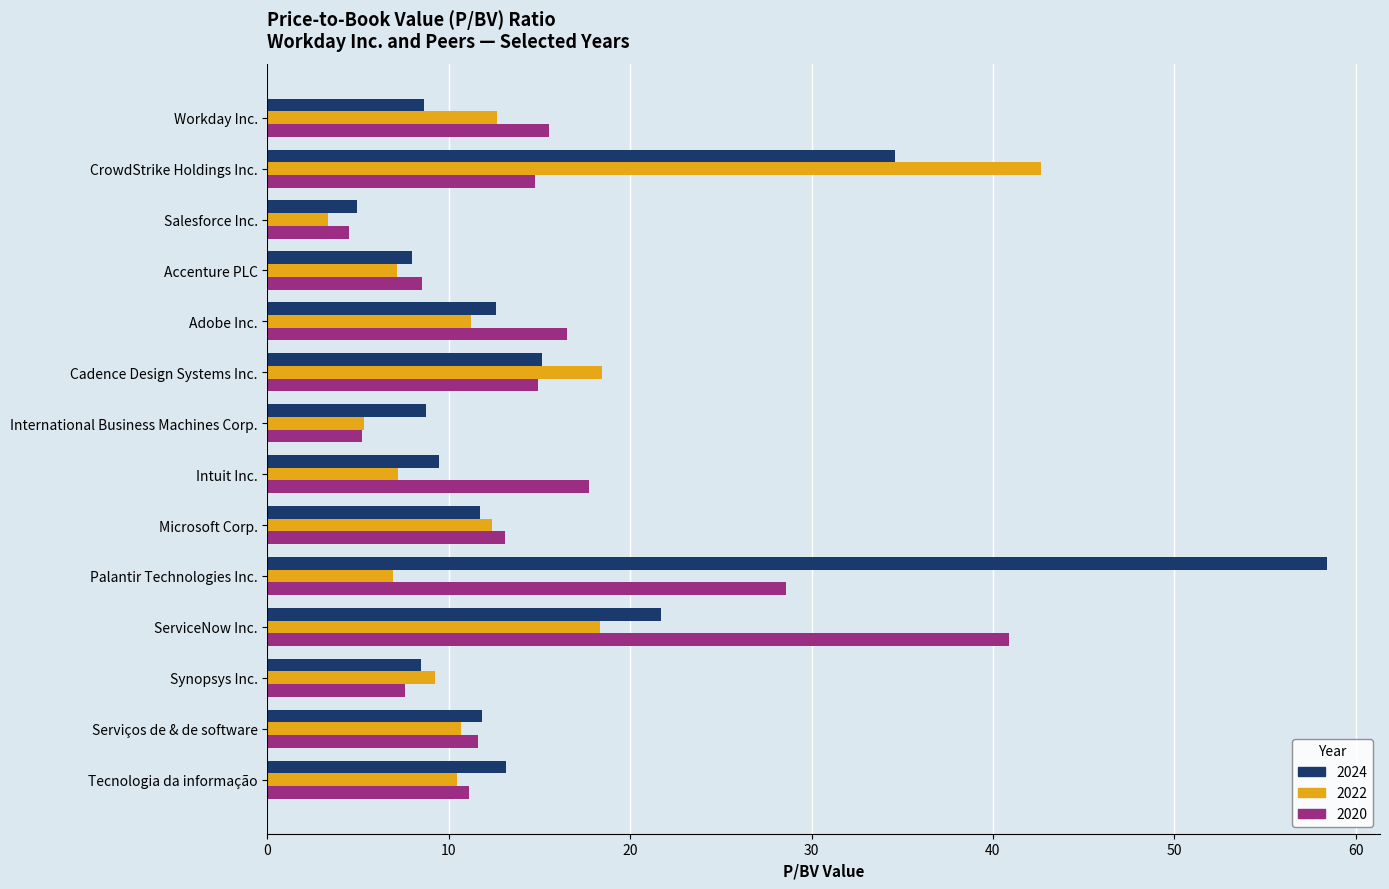

Is the value of 2022 at Cadence Design Systems Inc. greater than the value of 2020 at International Business Machines Corp.?

Yes